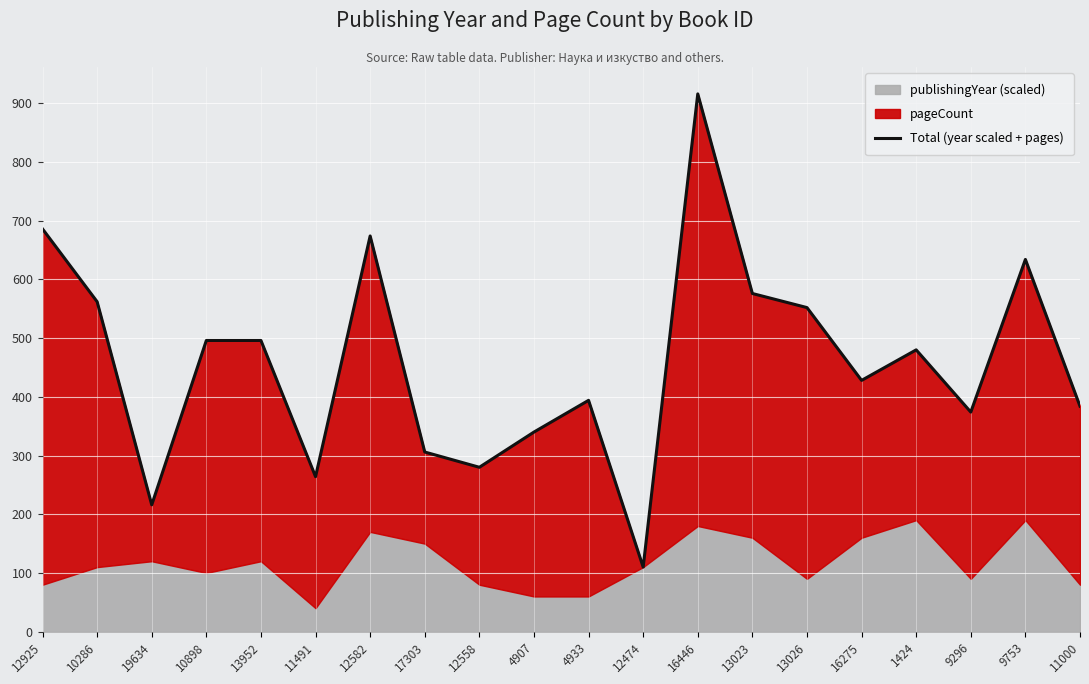

How many lines are shown in the chart?

1